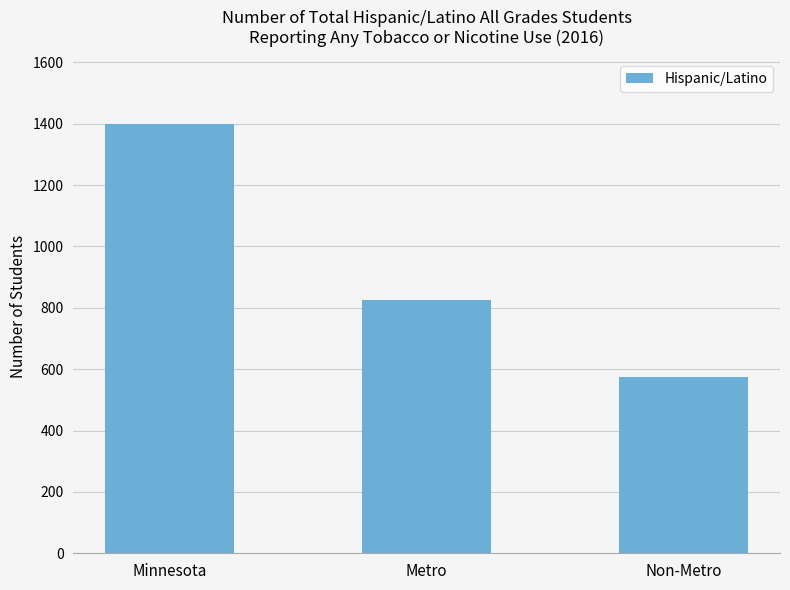

What is the smallest value displayed?

573